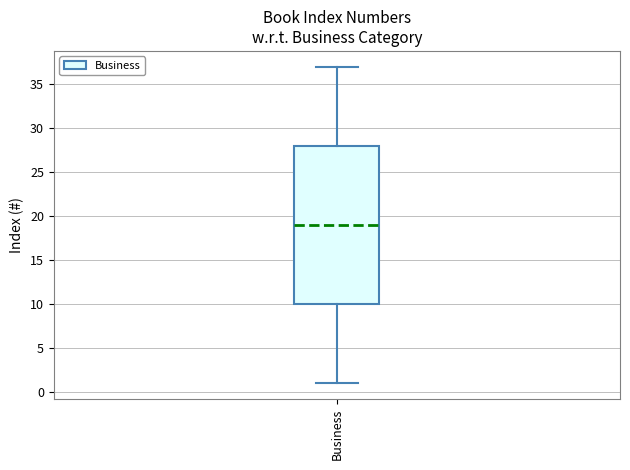

Where does the median line of the box for Business sit on the y-axis? The values are not printed on the chart, so give them approximately, as read against the axis.

19